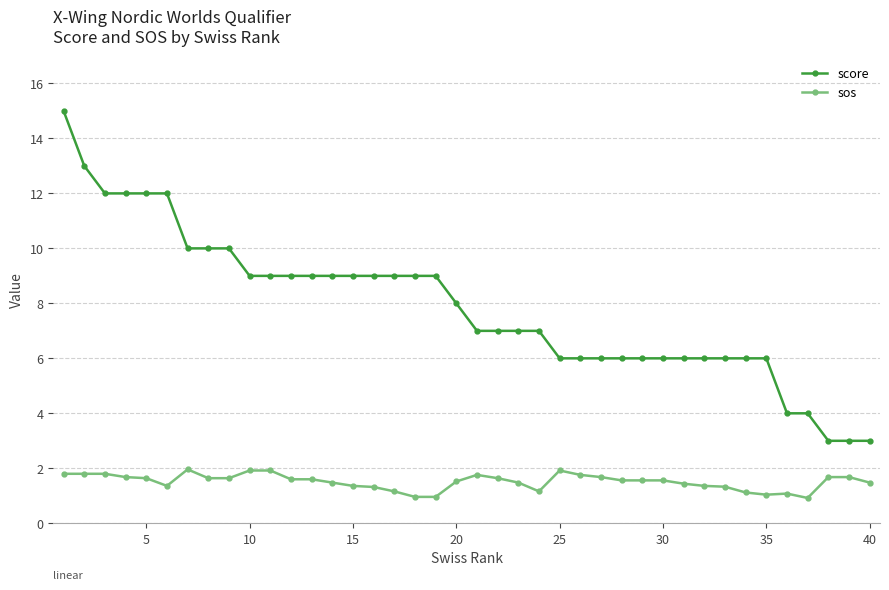

What is the sum of all sos values?

60.3